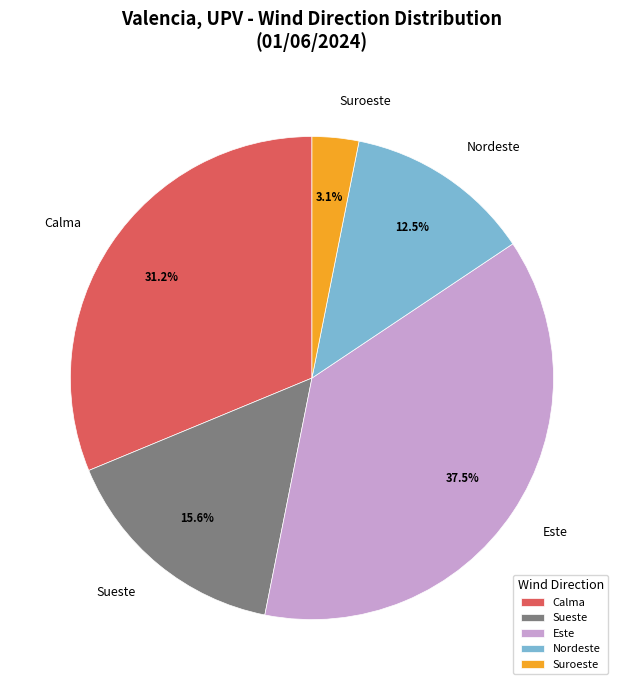

True or false: Sueste accounts for 16% of the total.

True